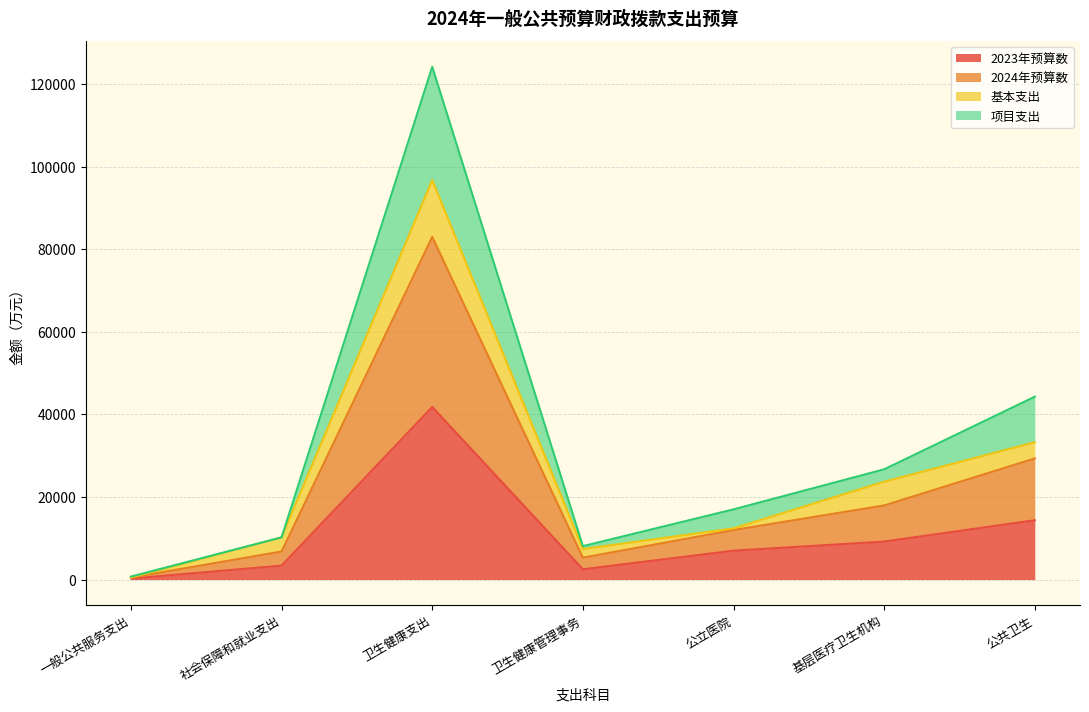

Is it true that 2023年预算数 equals 14375.2 at 公共卫生?

True